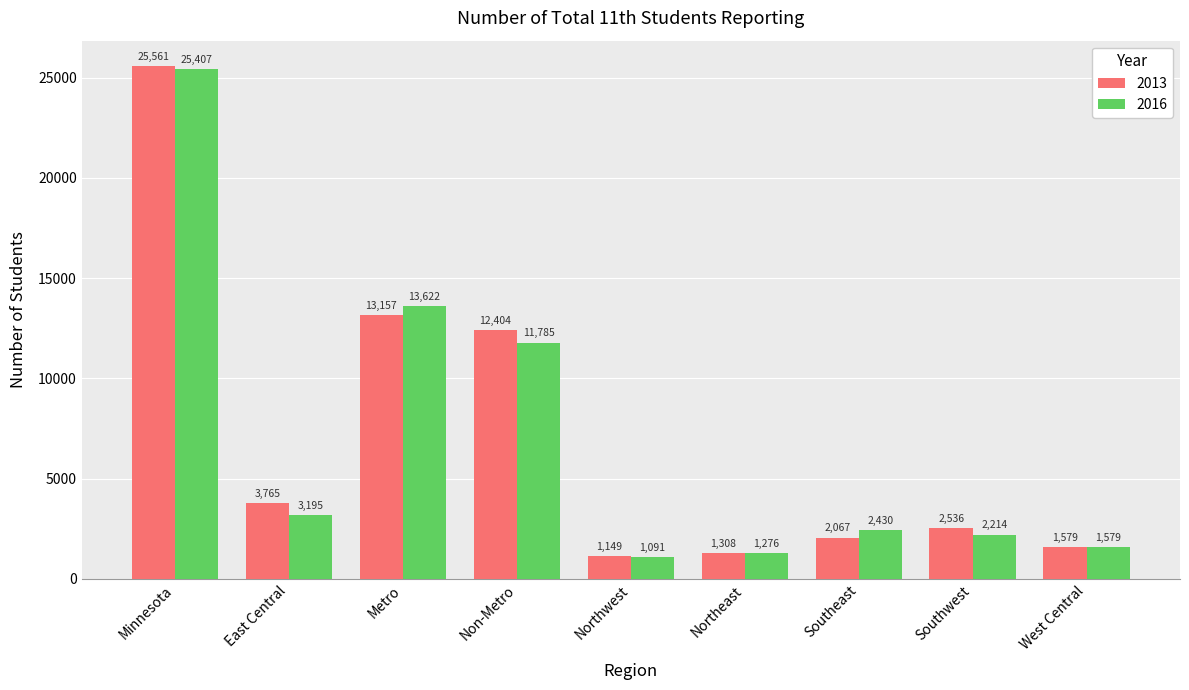

What is the total value across all series at Northeast?

2584